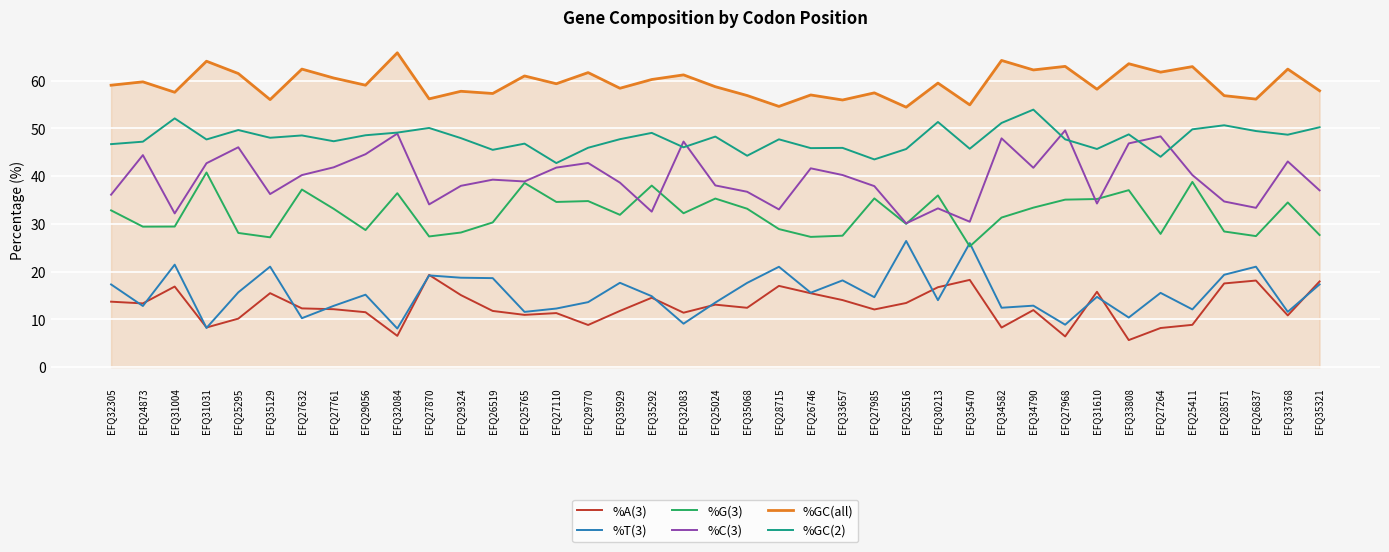

What position from the left is EFQ35929?

17